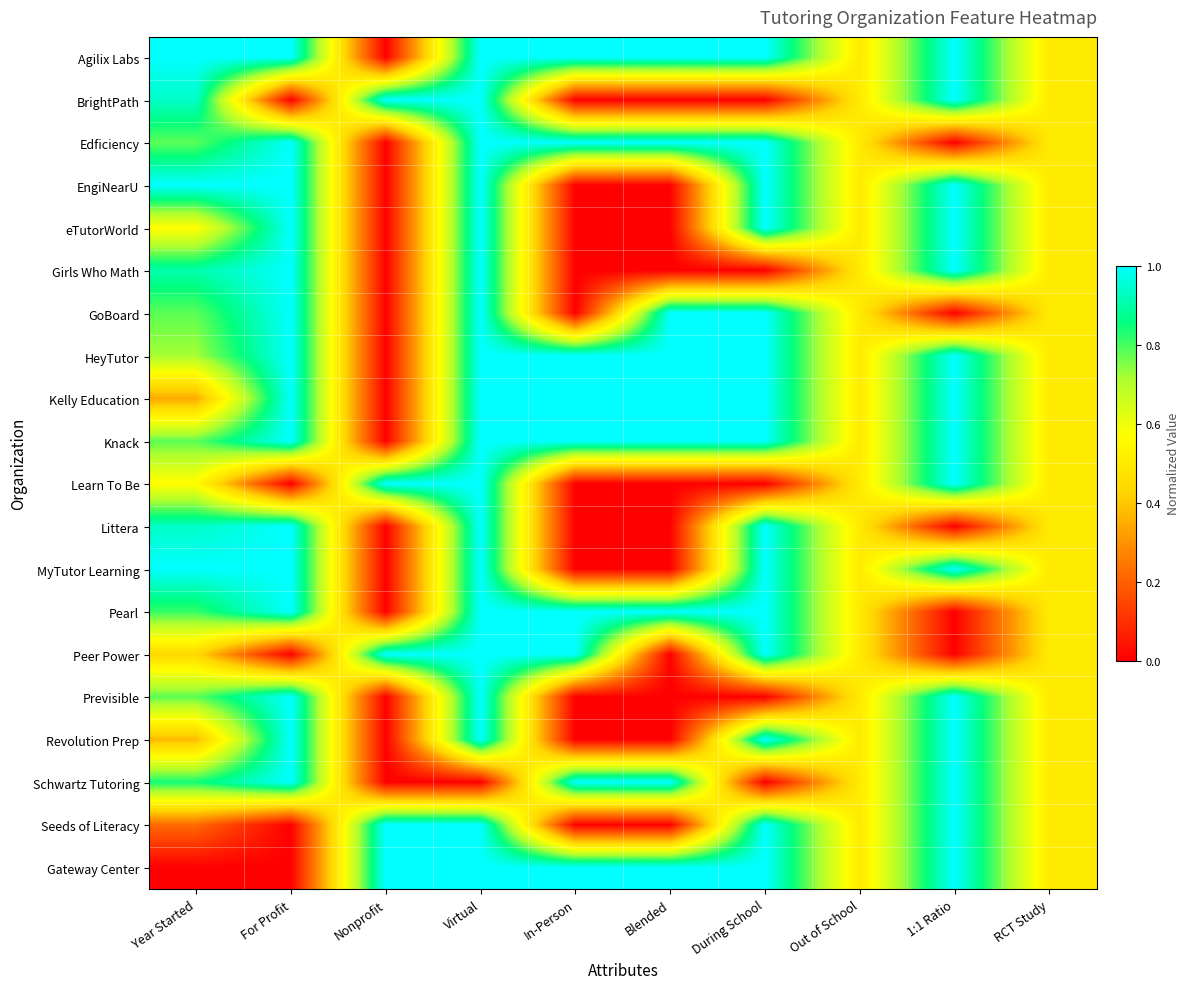

Reading right to left, list all the values displayed in this chart.

Agilix Labs: RCT Study=0.5	1:1 Ratio=1.0	Out of School=0.5	During School=1.0	Blended=1.0	In-Person=1.0	Virtual=1.0	Nonprofit=0.0	For Profit=1.0	Year Started=1.0
BrightPath: RCT Study=0.5	1:1 Ratio=1.0	Out of School=0.5	During School=0.0	Blended=0.0	In-Person=0.0	Virtual=1.0	Nonprofit=1.0	For Profit=0.0	Year Started=0.9
Edficiency: RCT Study=0.5	1:1 Ratio=0.0	Out of School=0.5	During School=1.0	Blended=1.0	In-Person=1.0	Virtual=1.0	Nonprofit=0.0	For Profit=1.0	Year Started=0.8
EngiNearU: RCT Study=0.5	1:1 Ratio=1.0	Out of School=0.5	During School=1.0	Blended=0.0	In-Person=0.0	Virtual=1.0	Nonprofit=0.0	For Profit=1.0	Year Started=1.0
eTutorWorld: RCT Study=0.5	1:1 Ratio=1.0	Out of School=0.5	During School=1.0	Blended=0.0	In-Person=0.0	Virtual=1.0	Nonprofit=0.0	For Profit=1.0	Year Started=0.6
Girls Who Math: RCT Study=0.5	1:1 Ratio=1.0	Out of School=0.5	During School=0.0	Blended=0.0	In-Person=0.0	Virtual=1.0	Nonprofit=0.0	For Profit=1.0	Year Started=0.9
GoBoard: RCT Study=0.5	1:1 Ratio=0.0	Out of School=0.5	During School=1.0	Blended=1.0	In-Person=0.0	Virtual=1.0	Nonprofit=0.0	For Profit=1.0	Year Started=0.8
HeyTutor: RCT Study=0.5	1:1 Ratio=1.0	Out of School=0.5	During School=1.0	Blended=1.0	In-Person=1.0	Virtual=1.0	Nonprofit=0.0	For Profit=1.0	Year Started=0.7
Kelly Education: RCT Study=0.5	1:1 Ratio=1.0	Out of School=0.5	During School=1.0	Blended=1.0	In-Person=1.0	Virtual=1.0	Nonprofit=0.0	For Profit=1.0	Year Started=0.3
Knack: RCT Study=0.5	1:1 Ratio=1.0	Out of School=0.5	During School=1.0	Blended=1.0	In-Person=1.0	Virtual=1.0	Nonprofit=0.0	For Profit=1.0	Year Started=0.8
Learn To Be: RCT Study=0.5	1:1 Ratio=1.0	Out of School=0.5	During School=0.0	Blended=0.0	In-Person=0.0	Virtual=1.0	Nonprofit=1.0	For Profit=0.0	Year Started=0.6
Littera: RCT Study=0.5	1:1 Ratio=0.0	Out of School=0.5	During School=1.0	Blended=0.0	In-Person=0.0	Virtual=1.0	Nonprofit=0.0	For Profit=1.0	Year Started=0.9
MyTutor Learning: RCT Study=0.5	1:1 Ratio=1.0	Out of School=0.5	During School=1.0	Blended=0.0	In-Person=0.0	Virtual=1.0	Nonprofit=0.0	For Profit=1.0	Year Started=1.0
Pearl: RCT Study=0.5	1:1 Ratio=0.0	Out of School=0.5	During School=1.0	Blended=1.0	In-Person=1.0	Virtual=1.0	Nonprofit=0.0	For Profit=1.0	Year Started=0.8
Peer Power: RCT Study=0.5	1:1 Ratio=0.0	Out of School=0.5	During School=1.0	Blended=0.0	In-Person=1.0	Virtual=1.0	Nonprofit=1.0	For Profit=0.0	Year Started=0.4
Previsible: RCT Study=0.5	1:1 Ratio=1.0	Out of School=0.5	During School=0.0	Blended=0.0	In-Person=0.0	Virtual=1.0	Nonprofit=0.0	For Profit=1.0	Year Started=0.8
Revolution Prep: RCT Study=0.5	1:1 Ratio=1.0	Out of School=0.5	During School=1.0	Blended=0.0	In-Person=0.0	Virtual=1.0	Nonprofit=0.0	For Profit=1.0	Year Started=0.4
Schwartz Tutoring: RCT Study=0.5	1:1 Ratio=1.0	Out of School=0.5	During School=0.0	Blended=1.0	In-Person=1.0	Virtual=0.0	Nonprofit=0.0	For Profit=1.0	Year Started=0.8
Seeds of Literacy: RCT Study=0.5	1:1 Ratio=1.0	Out of School=0.5	During School=1.0	Blended=0.0	In-Person=0.0	Virtual=1.0	Nonprofit=1.0	For Profit=0.0	Year Started=0.2
Gateway Center: RCT Study=0.5	1:1 Ratio=1.0	Out of School=0.5	During School=1.0	Blended=1.0	In-Person=1.0	Virtual=1.0	Nonprofit=1.0	For Profit=0.0	Year Started=0.0